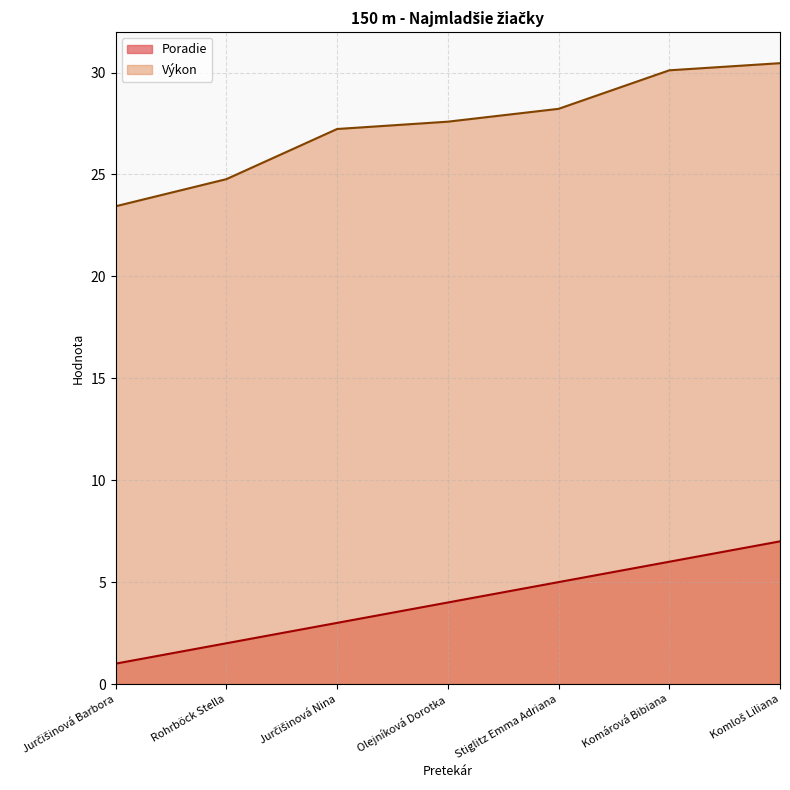

What is the label of the 5th point from the left?

Stiglitz Emma Adriana